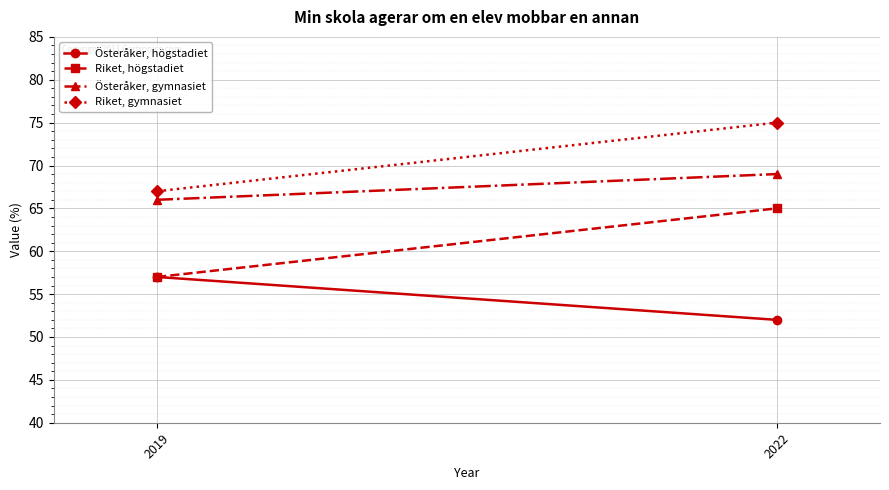

What are all the series names shown in the legend?

Österåker, högstadiet, Riket, högstadiet, Österåker, gymnasiet, Riket, gymnasiet